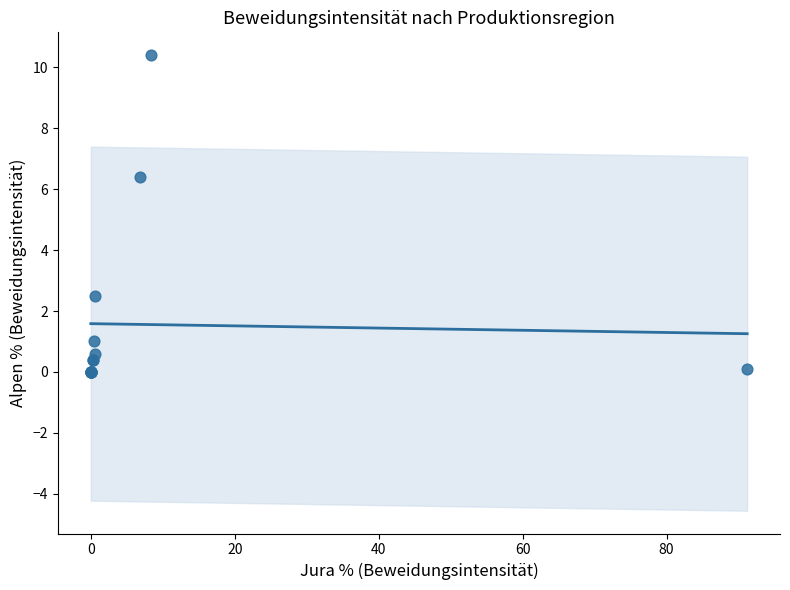

What Y value in the scatter plot is closest to 5?

6.4